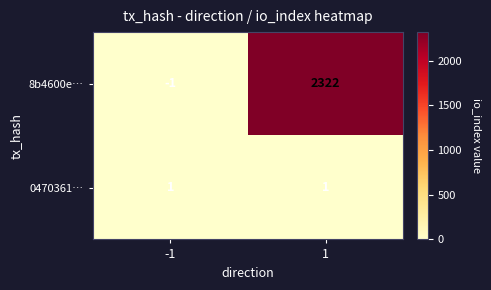

What is the spread (max minus min) of values at 1?

2321